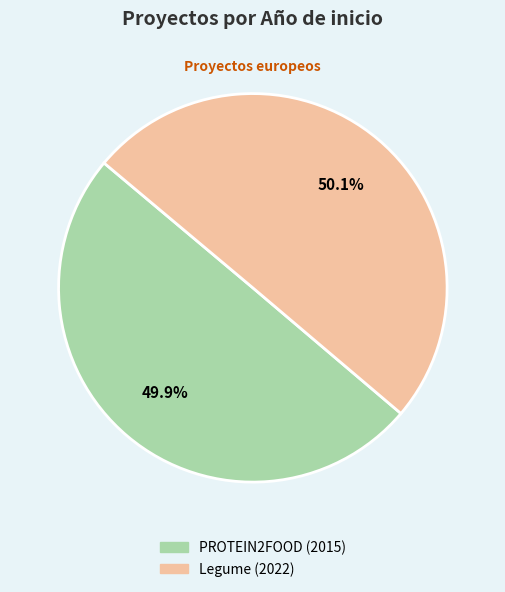

What percentage is the PROTEIN2FOOD (2015) slice, to the nearest percent?

50%